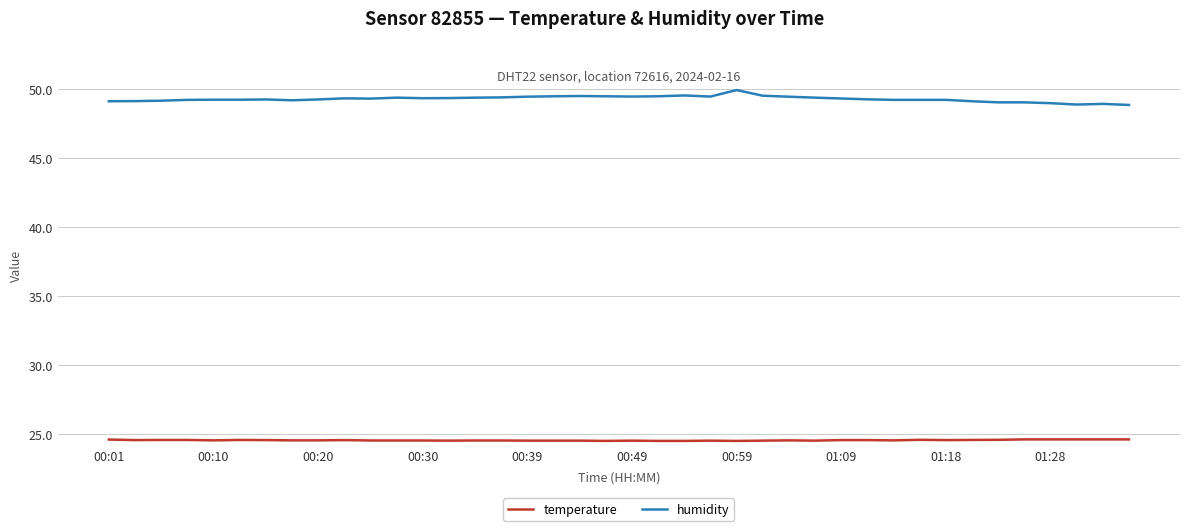

What is the minimum value for humidity?

48.9